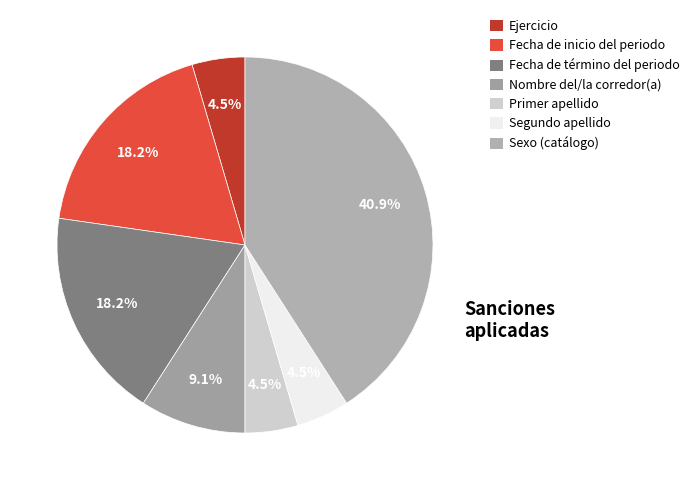

What portion of the pie excludes Segundo apellido?

95.5%